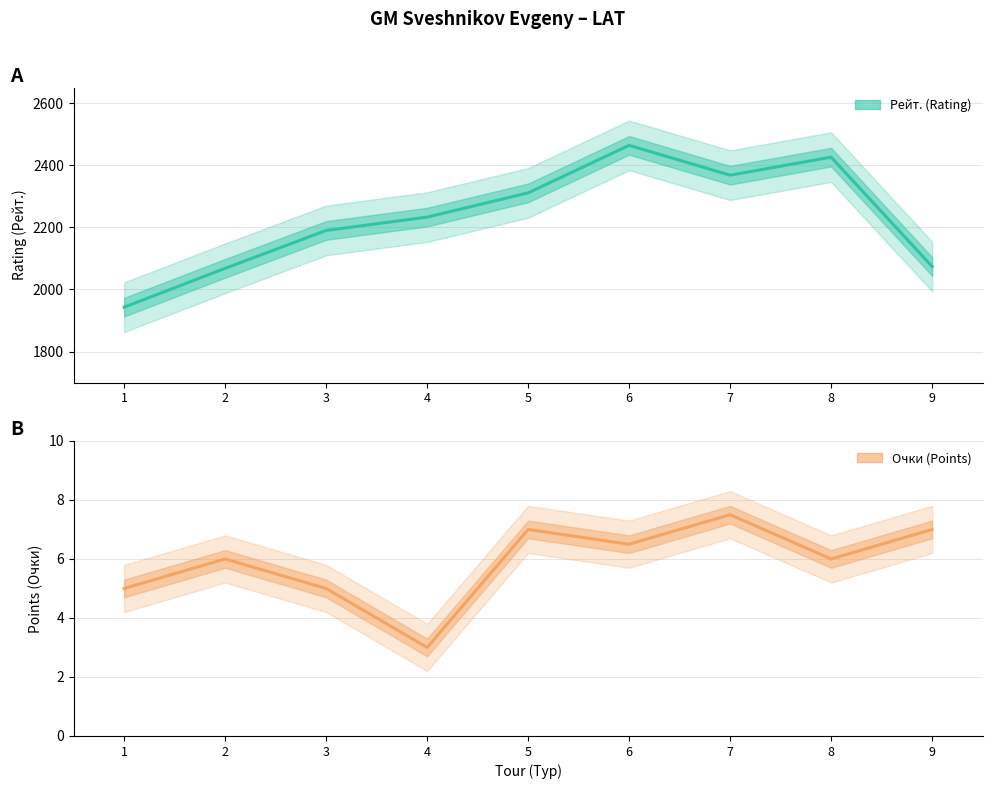

What is the spread (max minus min) of values at 8?

2420.0